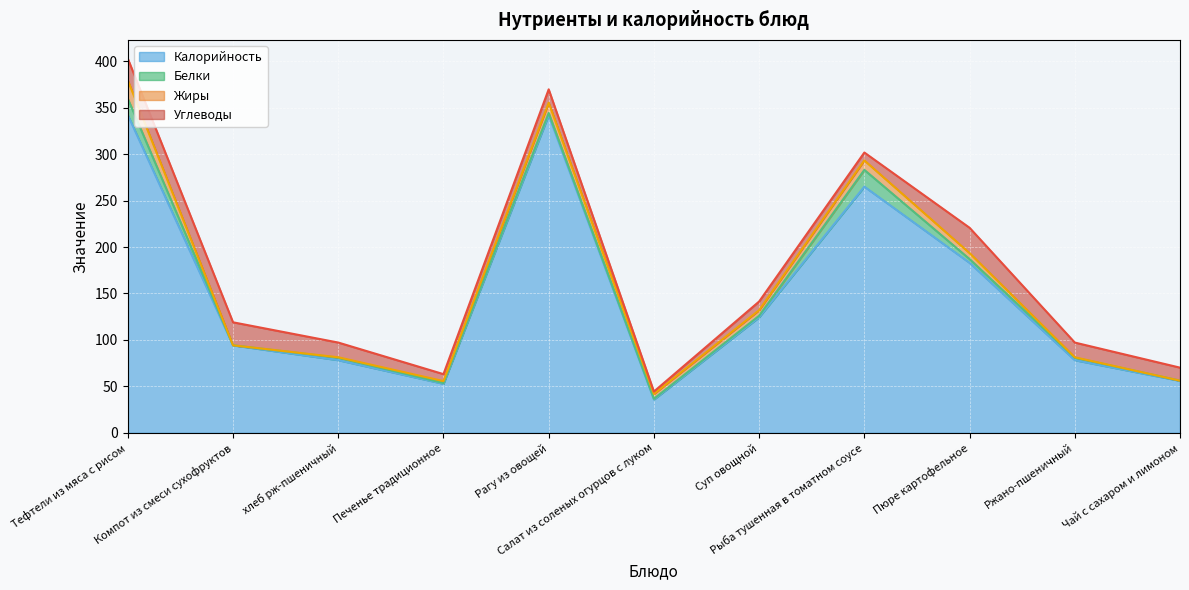

In Углеводы, how many points are lower than both neighbors (excluding endpoints)?

3